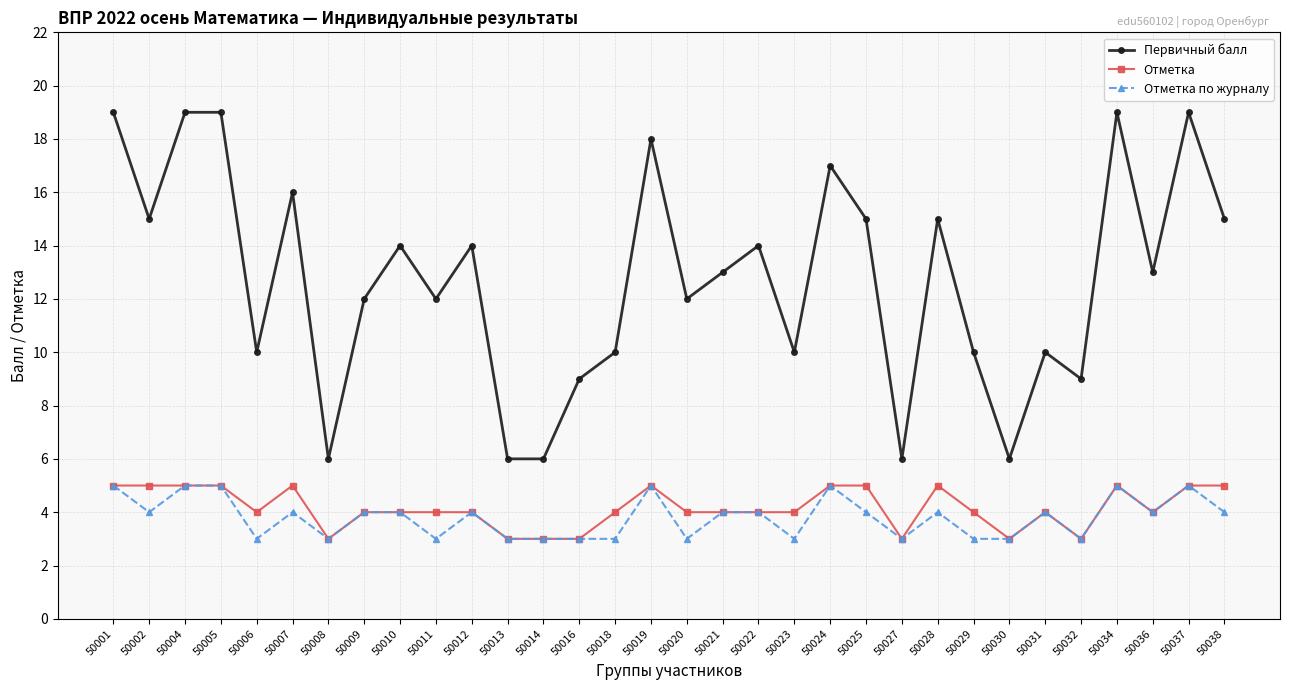

At 50029, list the series in order from largest to smallest.

Первичный балл, Отметка, Отметка по журналу